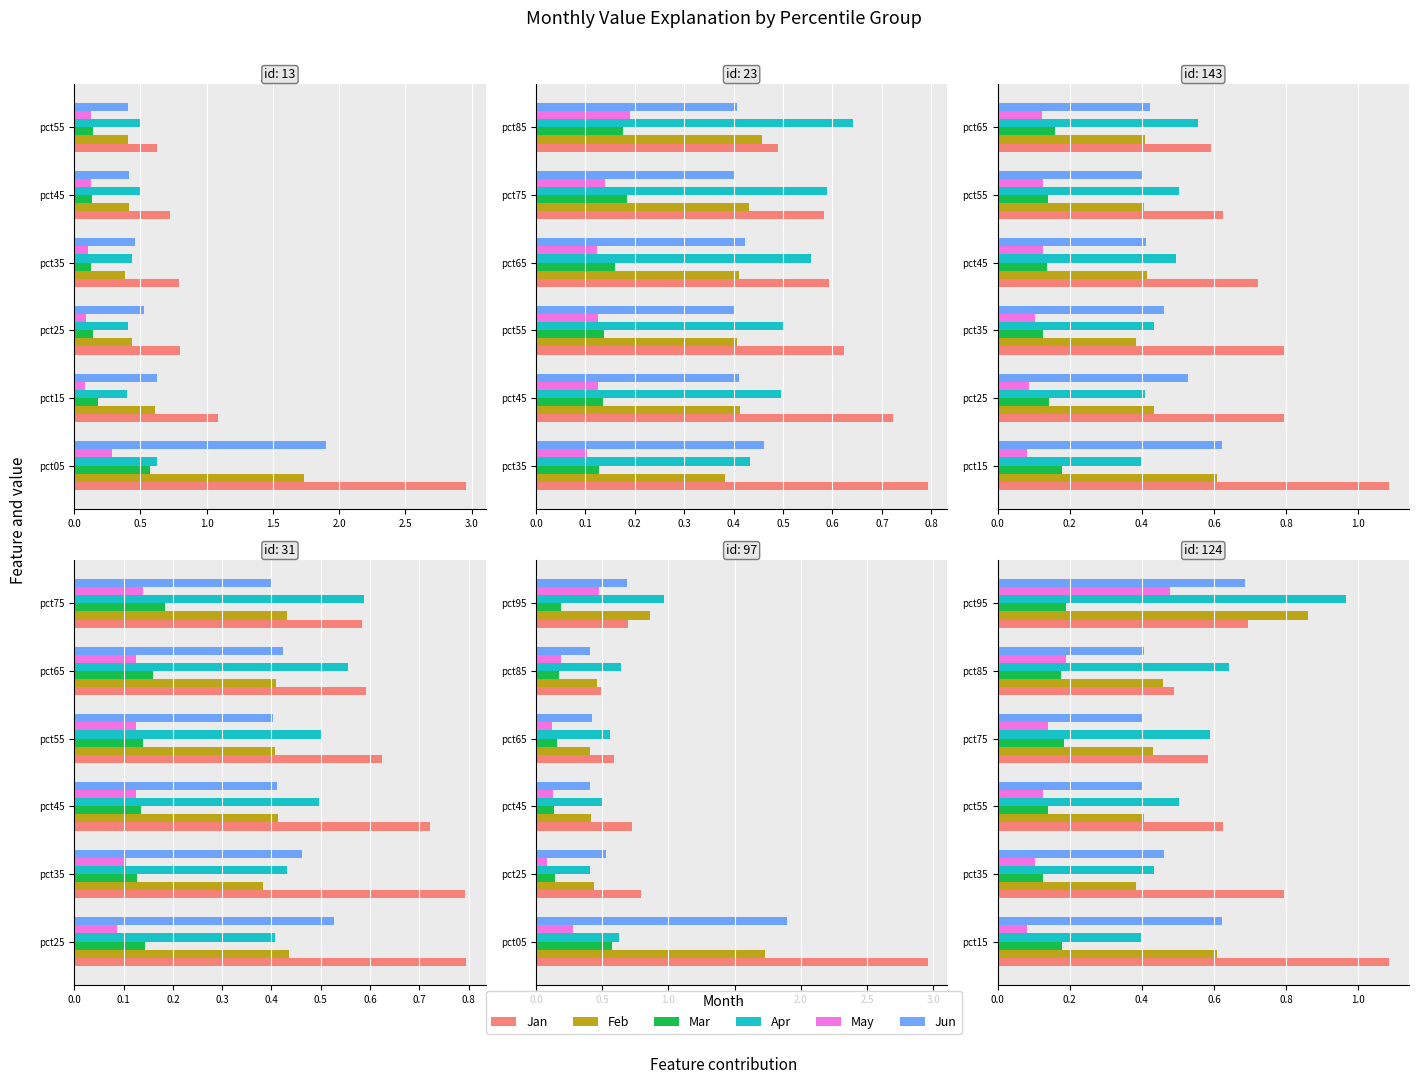

What are all the series names shown in the legend?

Jan, Feb, Mar, Apr, May, Jun